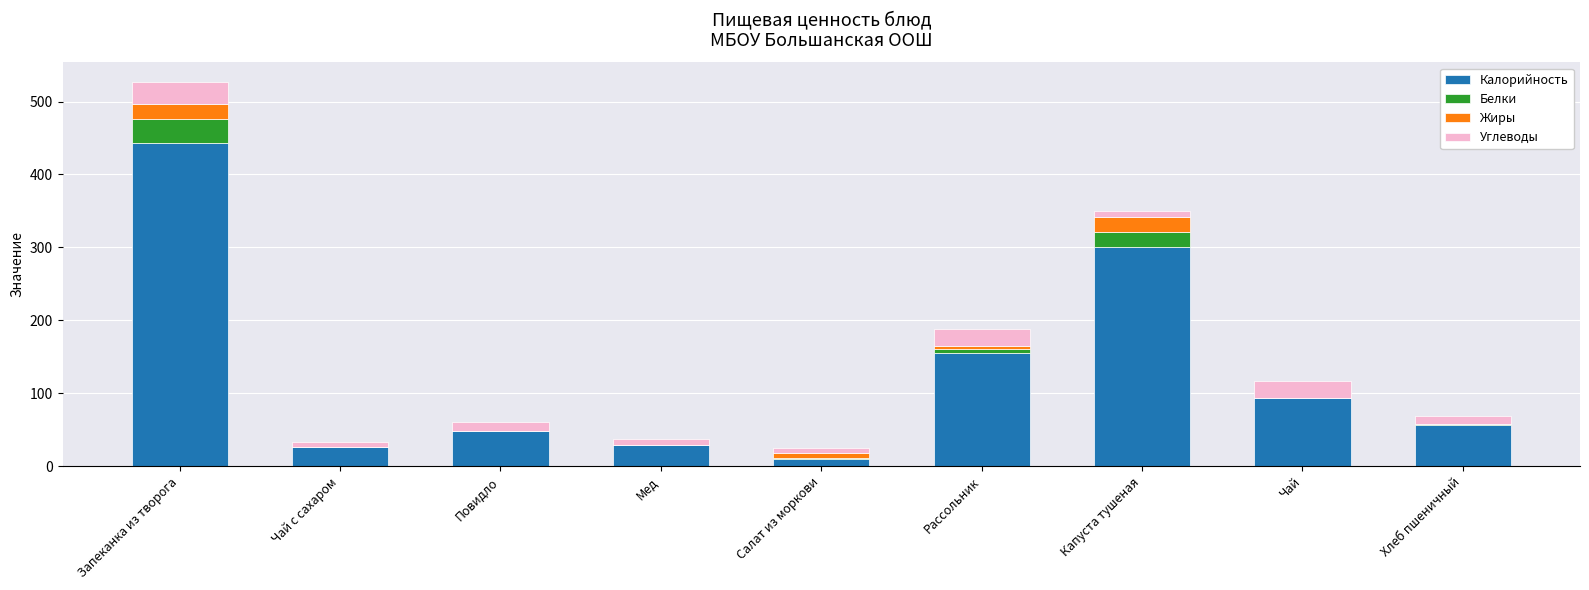

The Калорийность series shows 520.2 at Капуста тушеная. True or false?

False